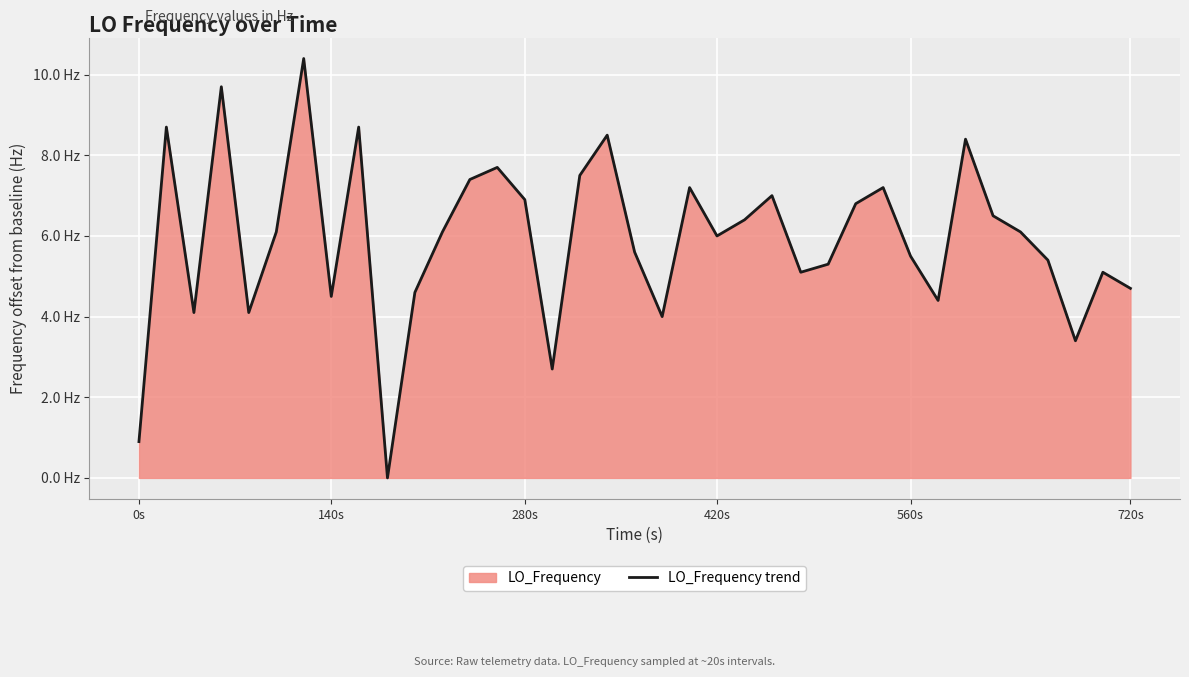

True or false: there are more than 2 points higher than both neighbors.

True